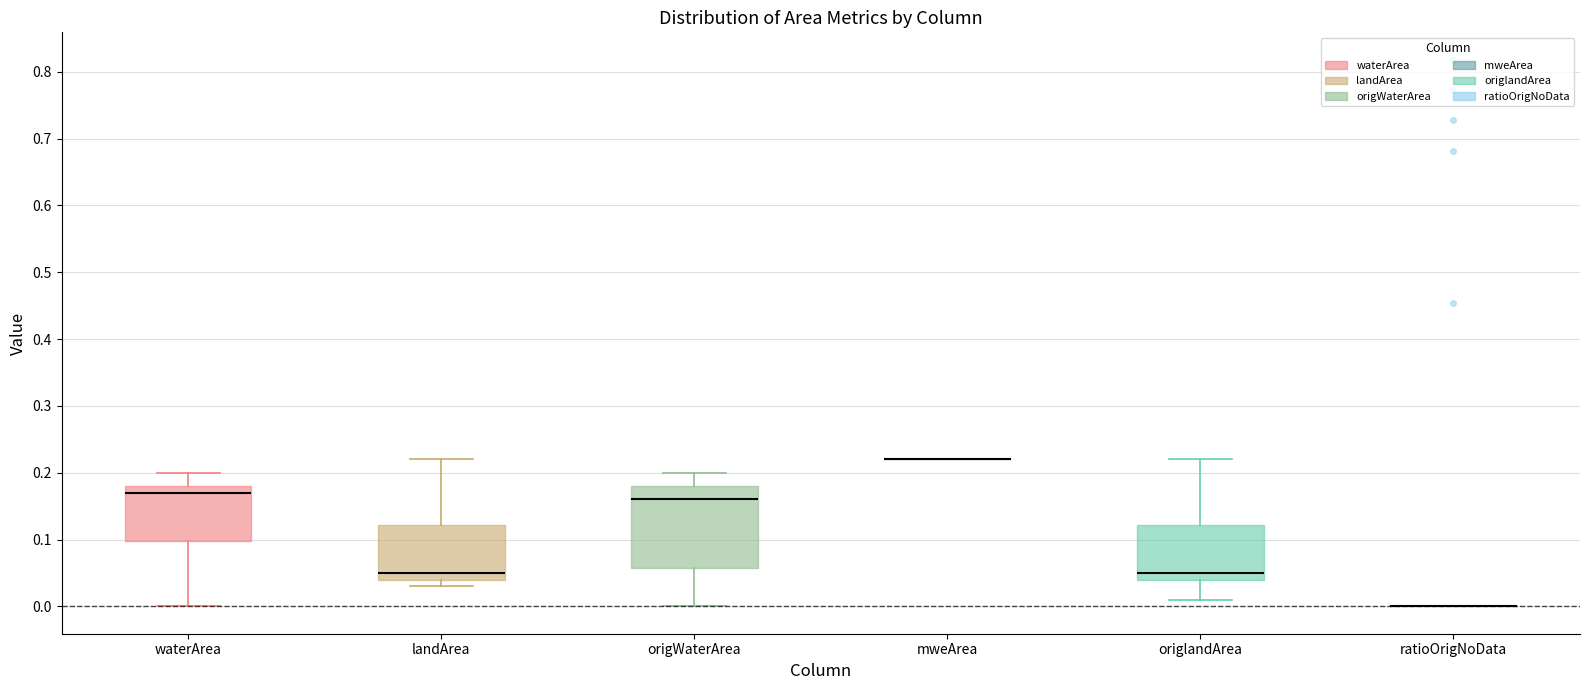

Which box is the tallest, from its lower edge to its upper edge?

origWaterArea